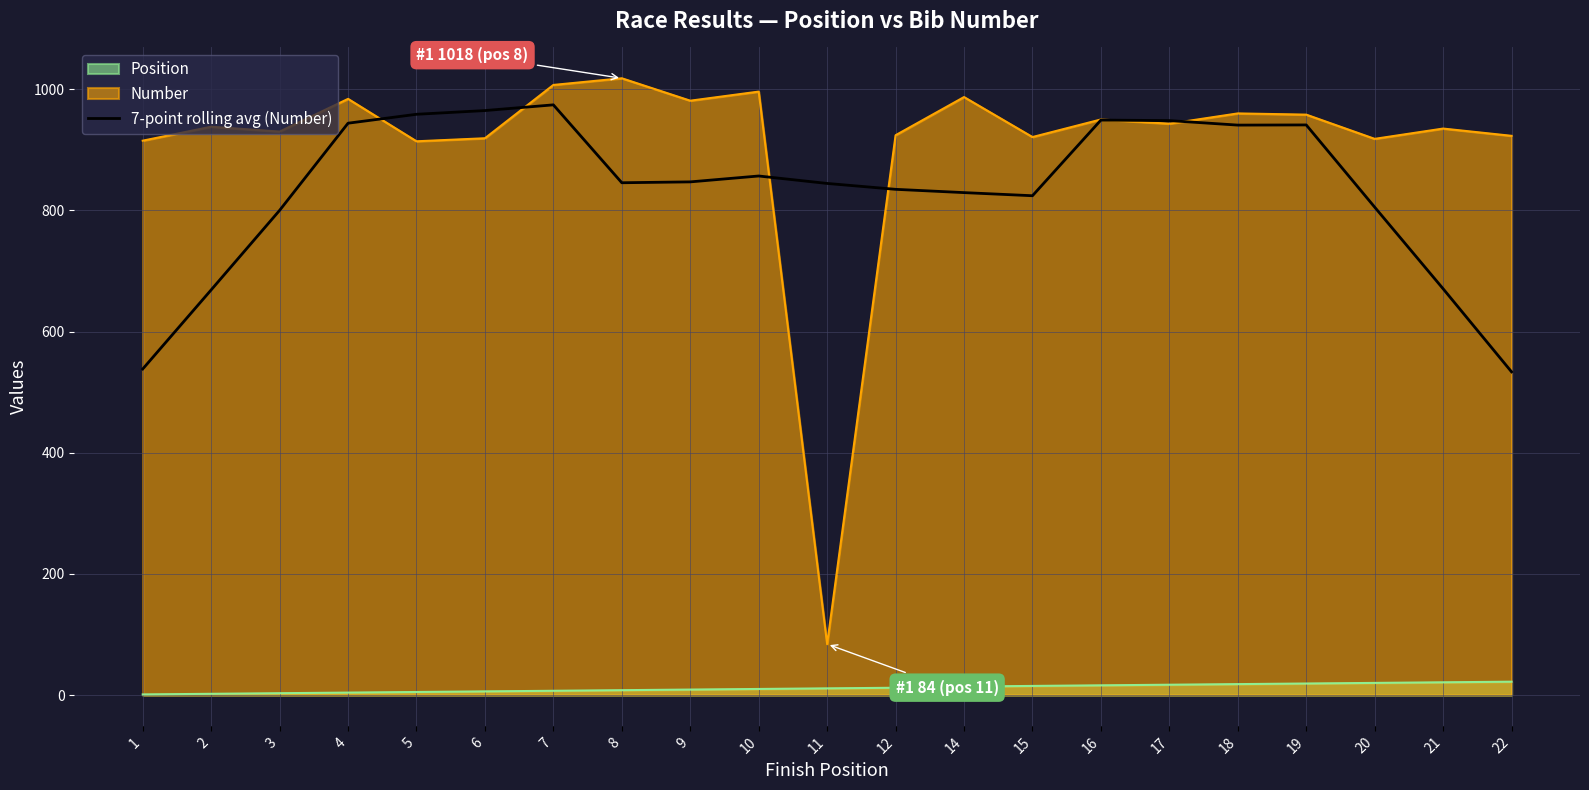

True or false: Number and Position cross at least once.

False